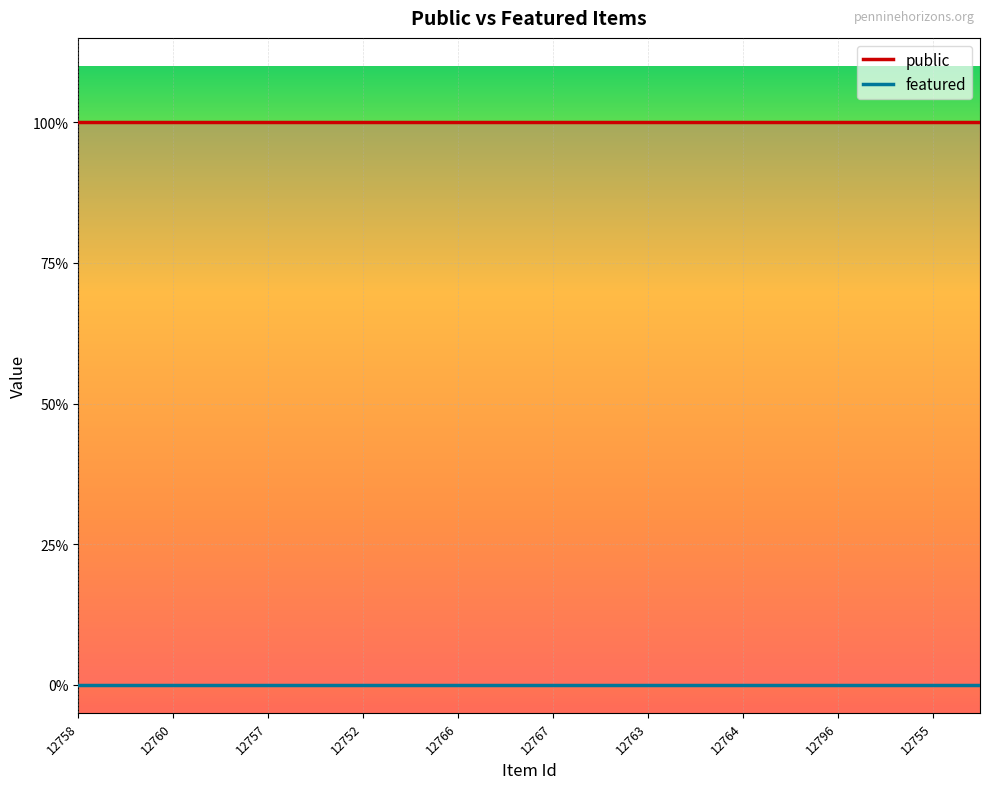

True or false: featured and public intersect in this chart.

False